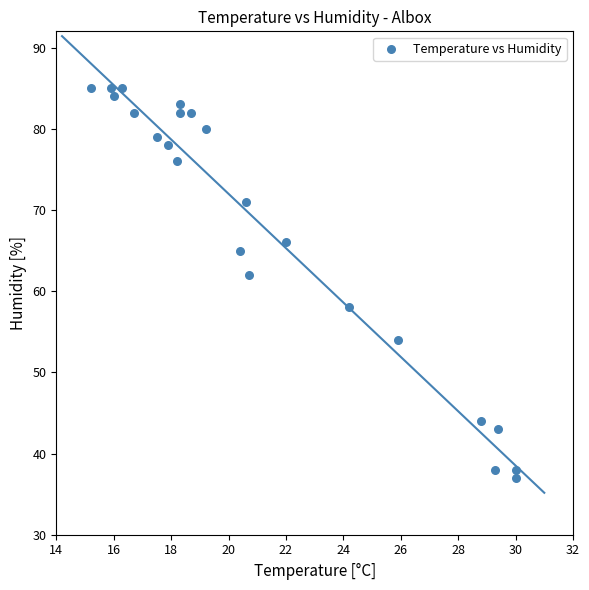

What Y value in the scatter plot is closest to 61?

62